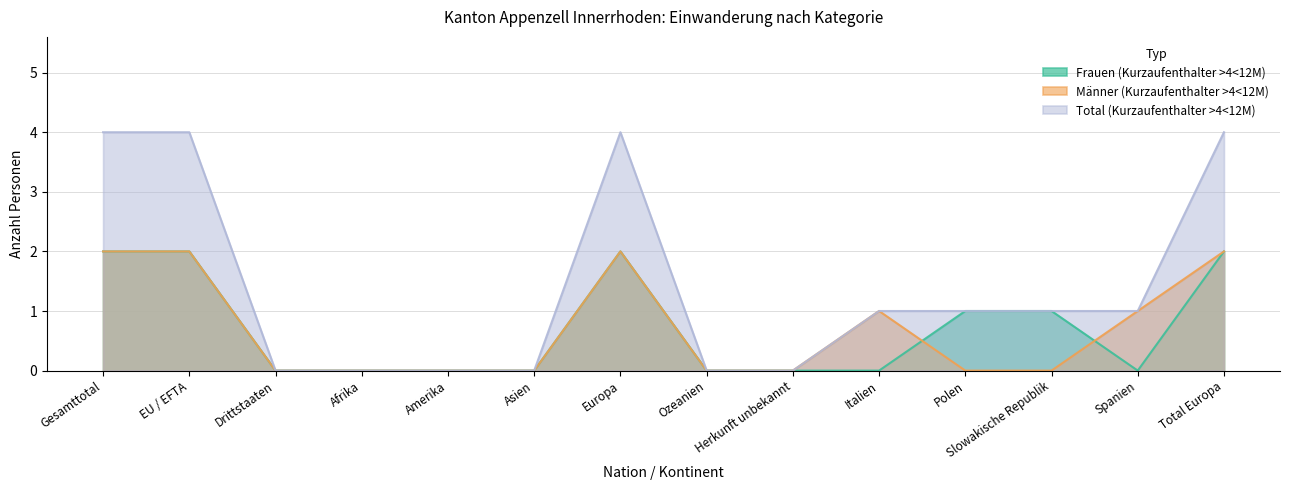

How many positive values does the Frauen (Kurzaufenthalter >4<12M) series have?

6